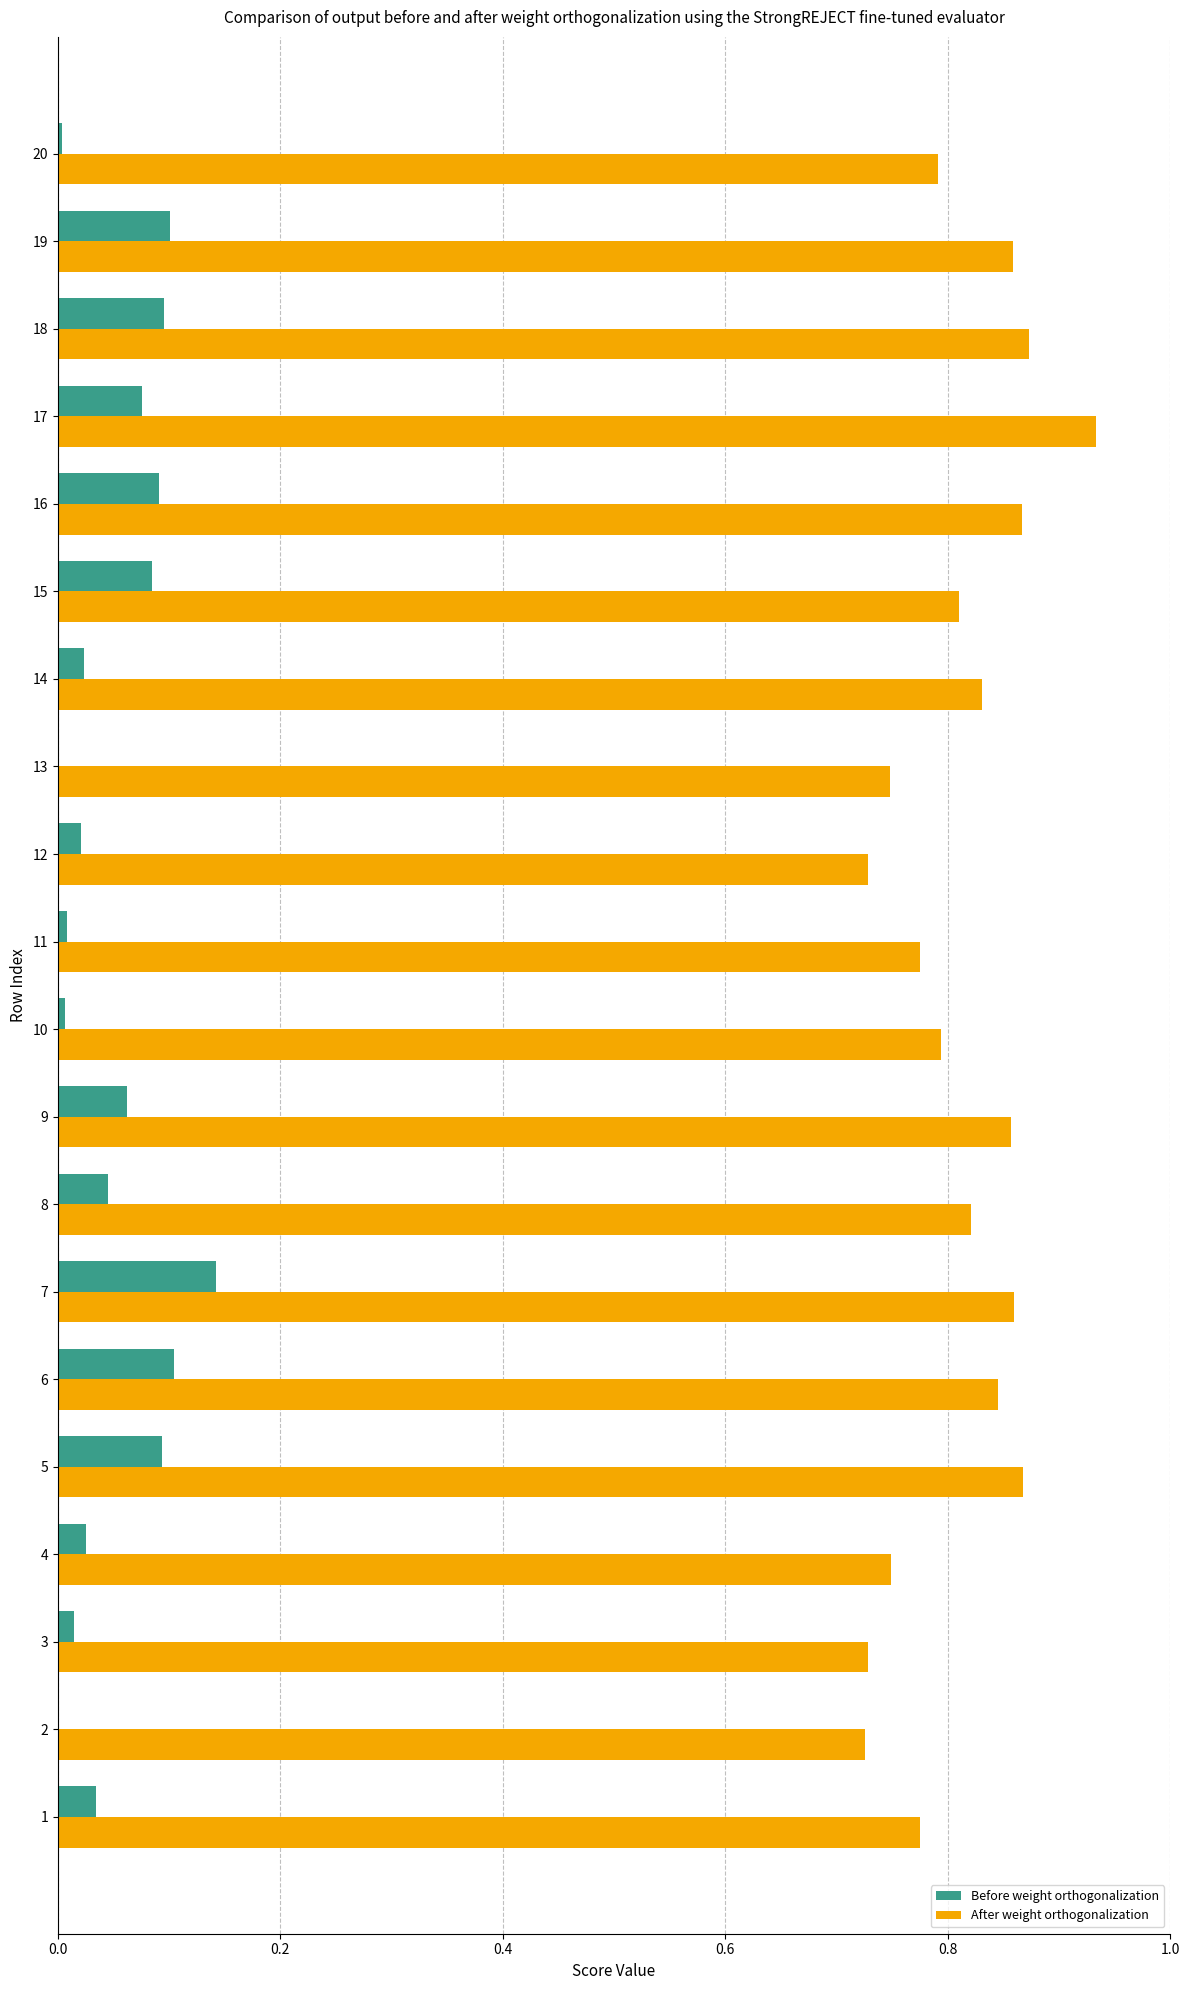

Which series has the largest total across all categories?

After weight orthogonalization